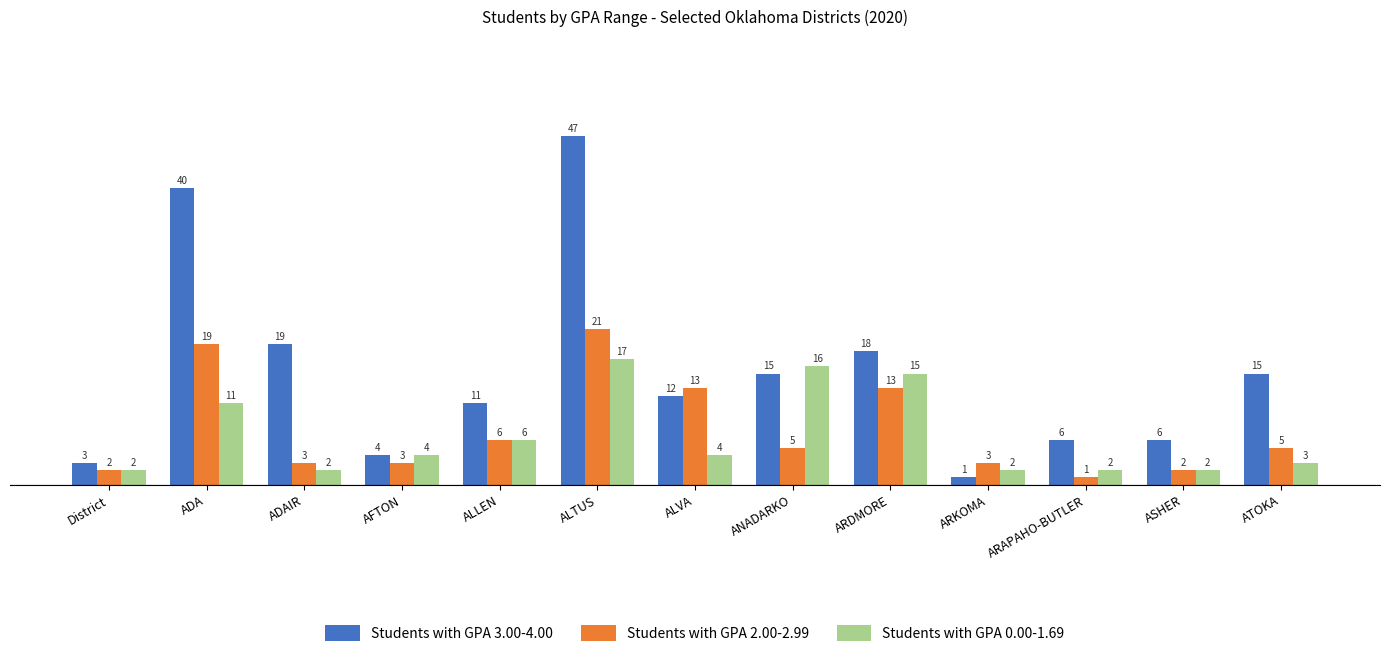

Reading left to right, extract all data points from this chart.

Students with GPA 3.00-4.00: District=3	ADA=40	ADAIR=19	AFTON=4	ALLEN=11	ALTUS=47	ALVA=12	ANADARKO=15	ARDMORE=18	ARKOMA=1	ARAPAHO-BUTLER=6	ASHER=6	ATOKA=15
Students with GPA 2.00-2.99: District=2	ADA=19	ADAIR=3	AFTON=3	ALLEN=6	ALTUS=21	ALVA=13	ANADARKO=5	ARDMORE=13	ARKOMA=3	ARAPAHO-BUTLER=1	ASHER=2	ATOKA=5
Students with GPA 0.00-1.69: District=2	ADA=11	ADAIR=2	AFTON=4	ALLEN=6	ALTUS=17	ALVA=4	ANADARKO=16	ARDMORE=15	ARKOMA=2	ARAPAHO-BUTLER=2	ASHER=2	ATOKA=3